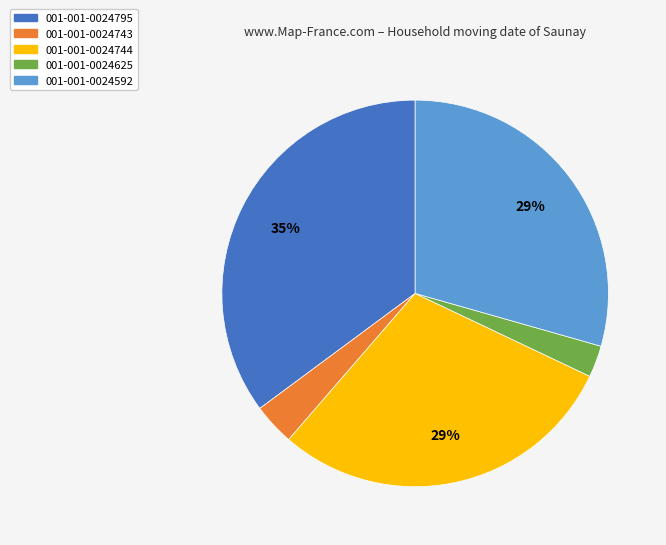

Do 001-001-0024743 and 001-001-0024795 together represent more than half of the pie?

No